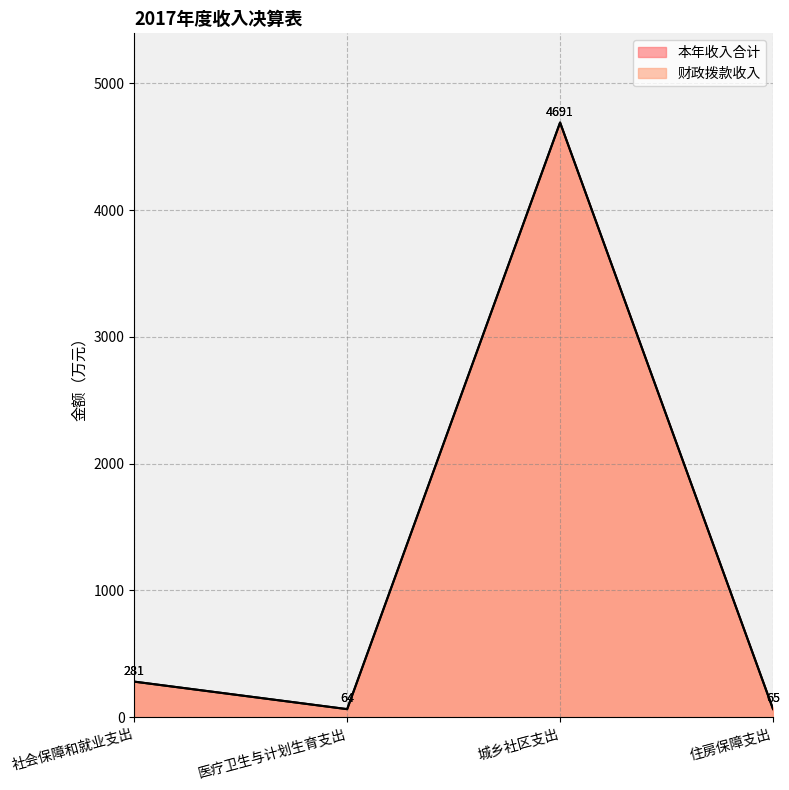

At 住房保障支出, list the series in order from largest to smallest.

本年收入合计, 财政拨款收入